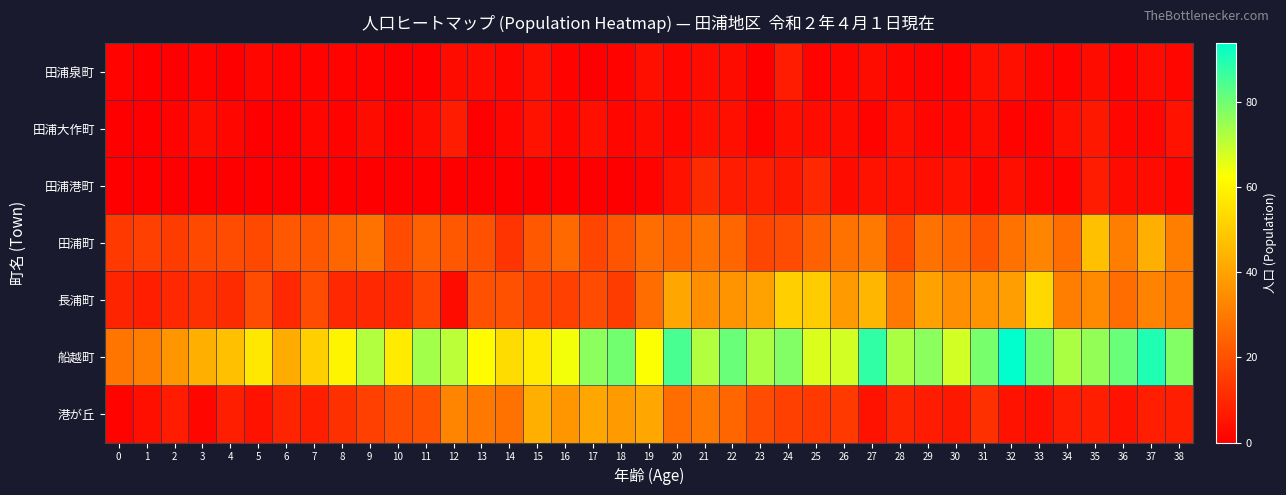

What is the total value across all series at 0?

54